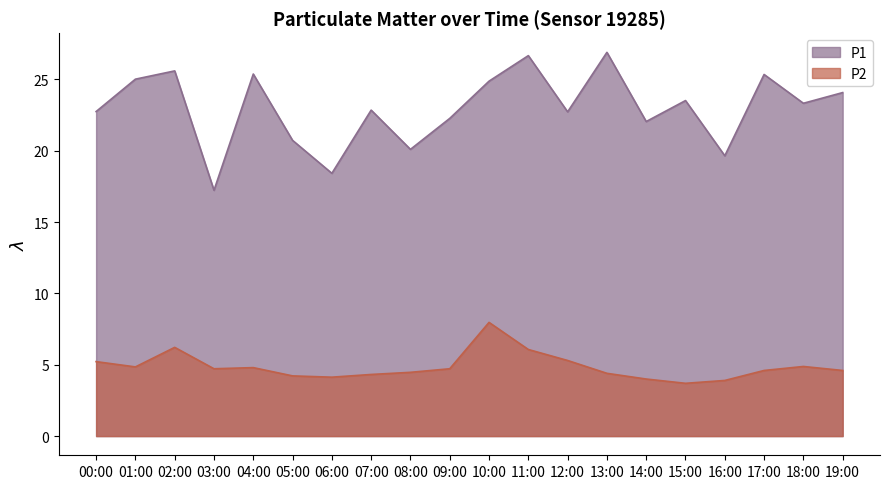

In P1, how many points are higher than both neighbors (excluding endpoints)?

7